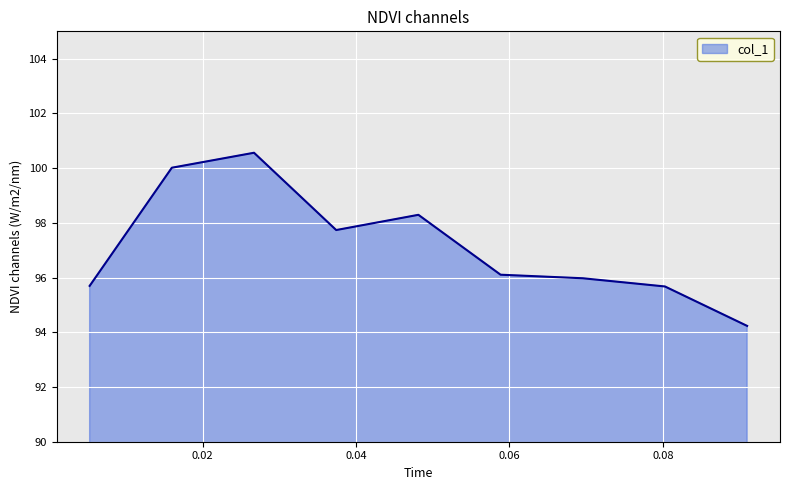

What is the difference between the maximum and minimum values?

6.3